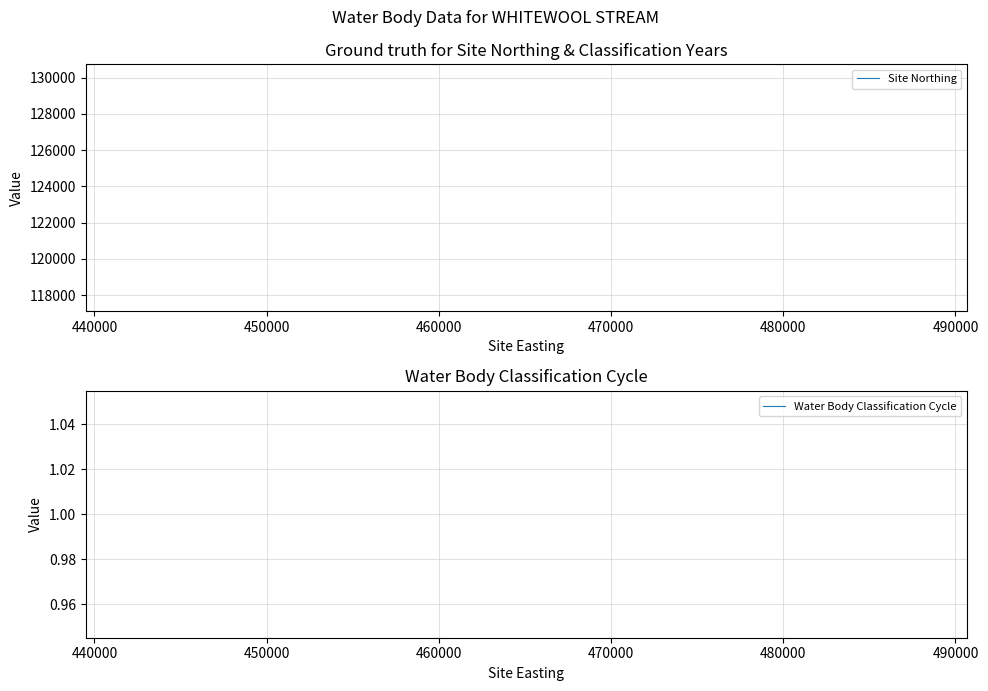

What is the value of the Water Body Classification Cycle point at the 1st from the left?

1